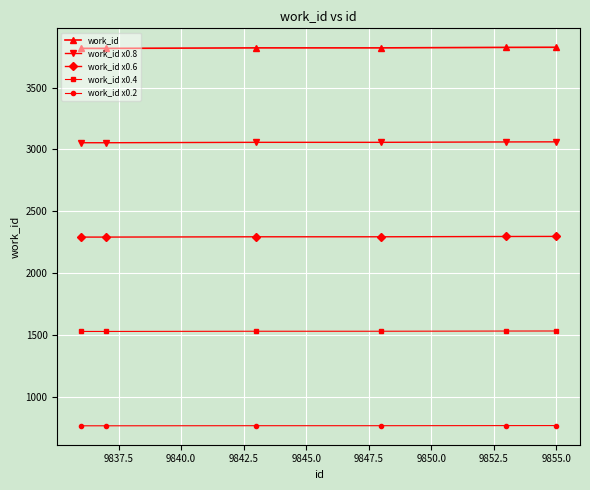

List the series in order of their overall mean, lowest first.

work_id x0.2, work_id x0.4, work_id x0.6, work_id x0.8, work_id